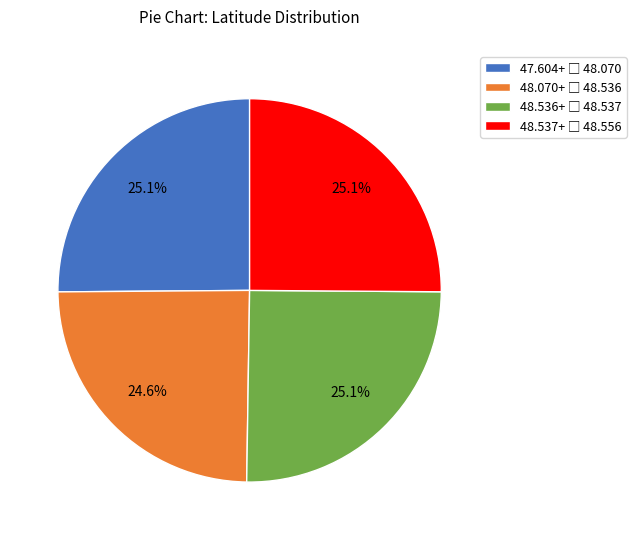

Is there a majority slice in this chart?

No